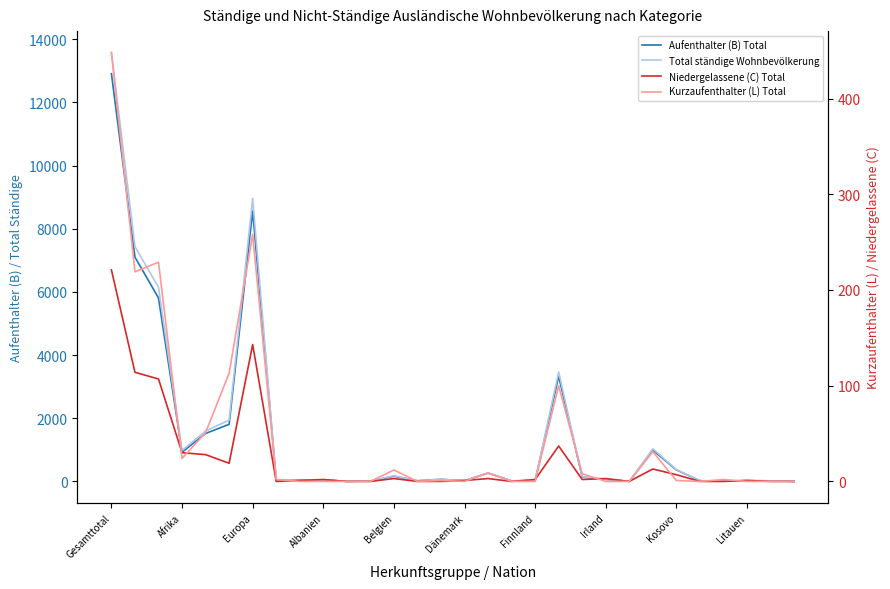

Is the value of Aufenthalter (B) Total at 23 greater than the value of Kurzaufenthalter (L) Total at Gesamttotal?

Yes